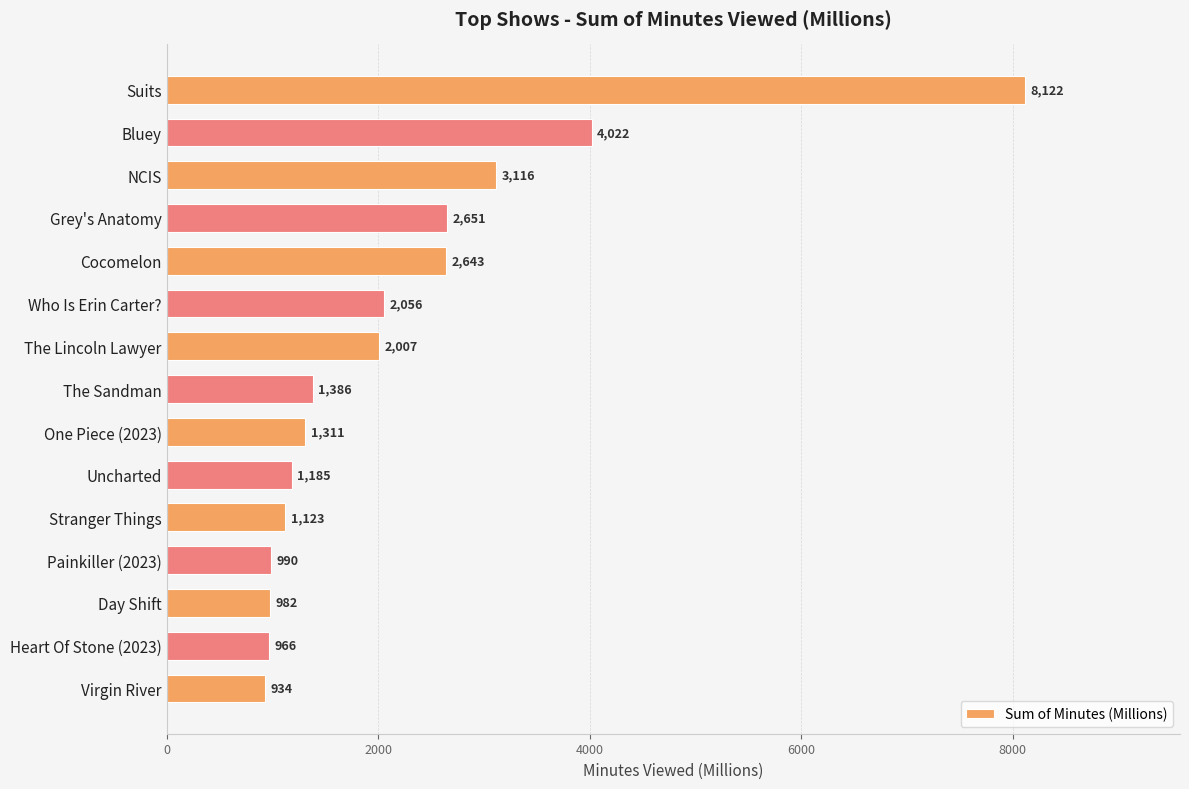

Rank the categories by value from lowest to highest.

Virgin River, Heart Of Stone (2023), Day Shift, Painkiller (2023), Stranger Things, Uncharted, One Piece (2023), The Sandman, The Lincoln Lawyer, Who Is Erin Carter?, Cocomelon, Grey's Anatomy, NCIS, Bluey, Suits